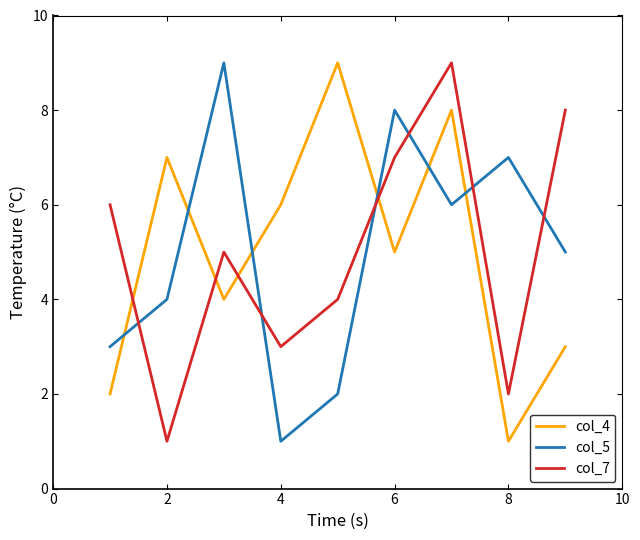

True or false: col_7 and col_4 intersect in this chart.

True